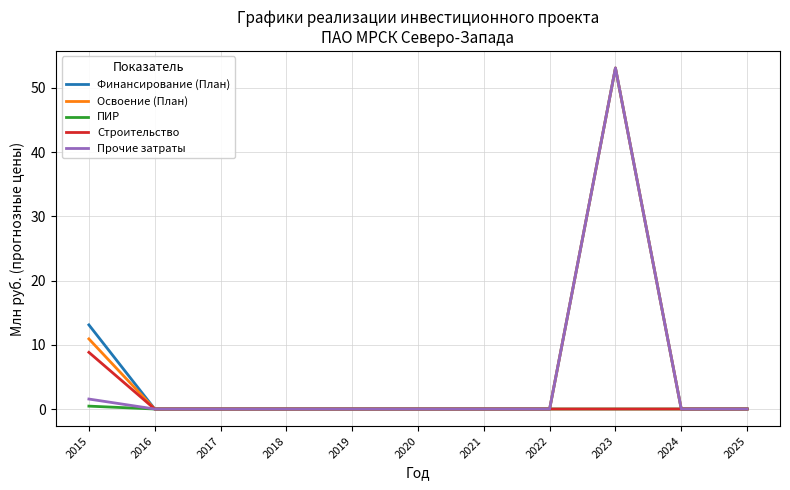

Which series changed the most between 2015 and 2020?

Финансирование (План)